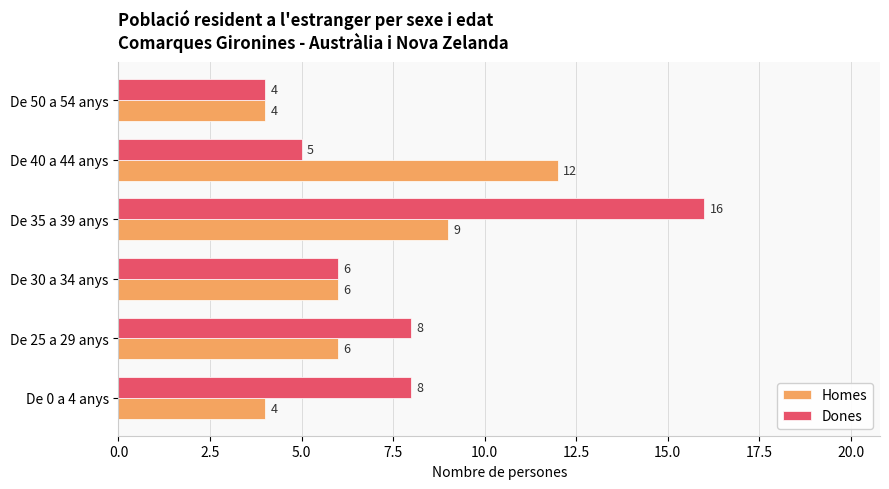

True or false: Homes has a value of 6 at De 0 a 4 anys.

False